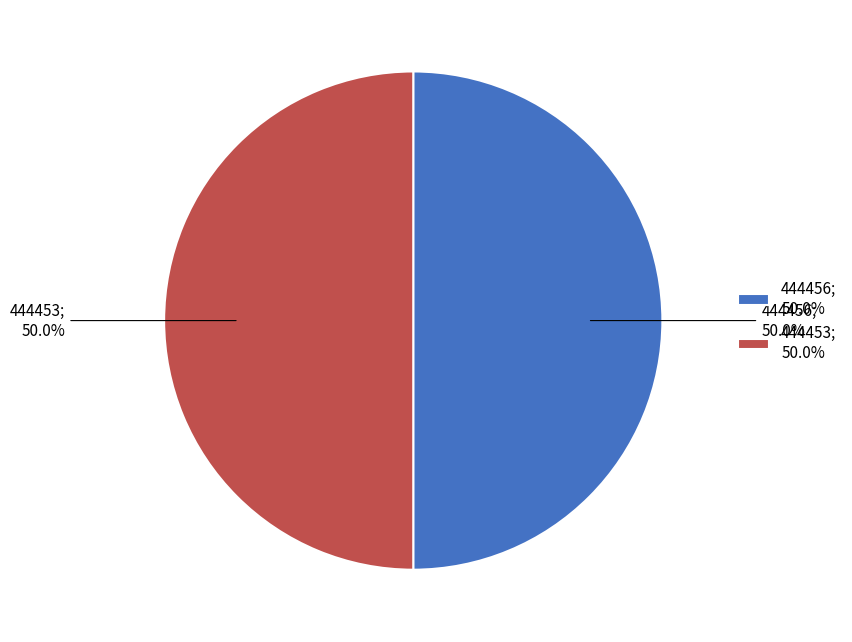

What percentage is NOT represented by 444456; 50.0%?

50.0%